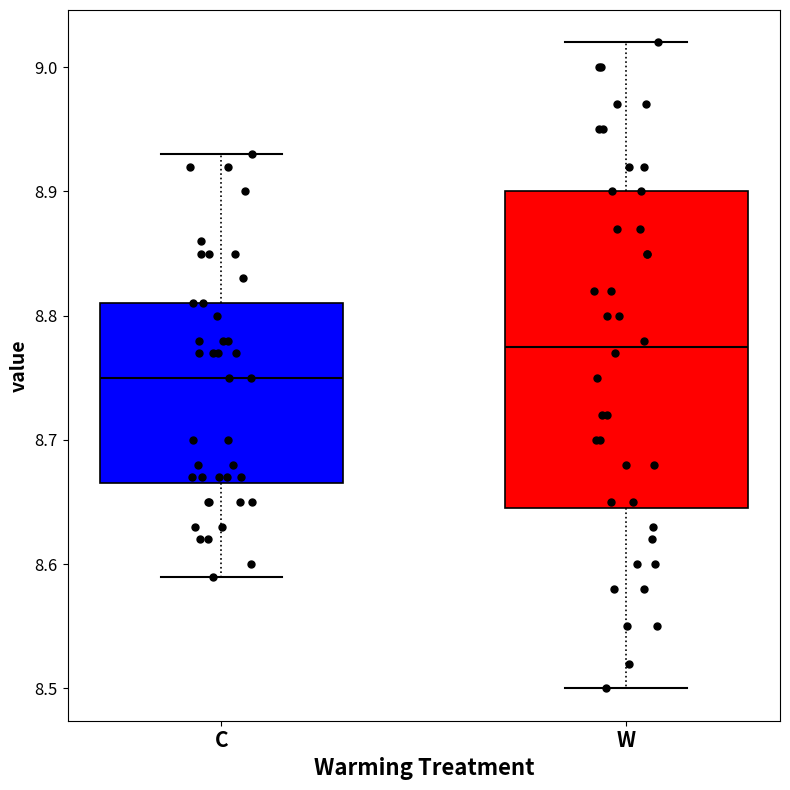

Reading left to right, read every box against the y-axis: the position of its median line, the range the box covers, and the ends of its whiskers. The values are not printed on the chart, so give them approximately, as read against the axis.

C: median 8.75, box 8.67 to 8.81, whiskers 8.59 to 8.93
W: median 8.78, box 8.65 to 8.90, whiskers 8.50 to 9.02